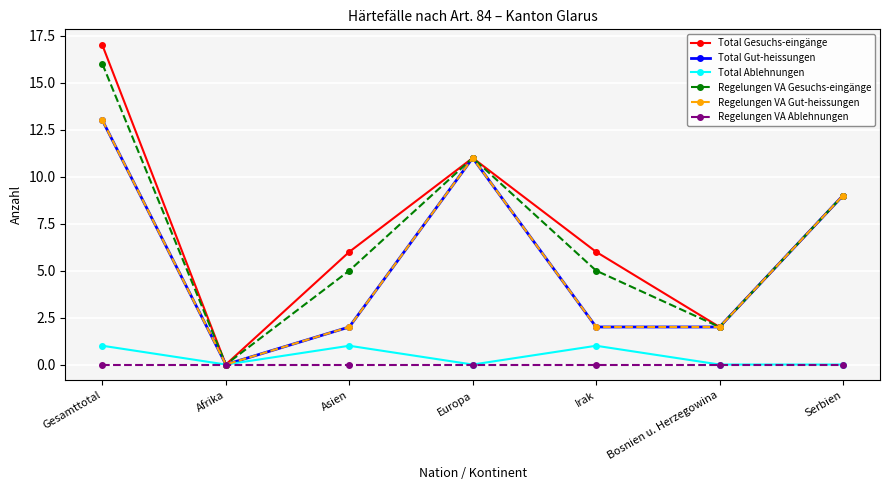

True or false: Total Gesuchs-eingänge has a value of 2 at Bosnien u. Herzegowina.

True